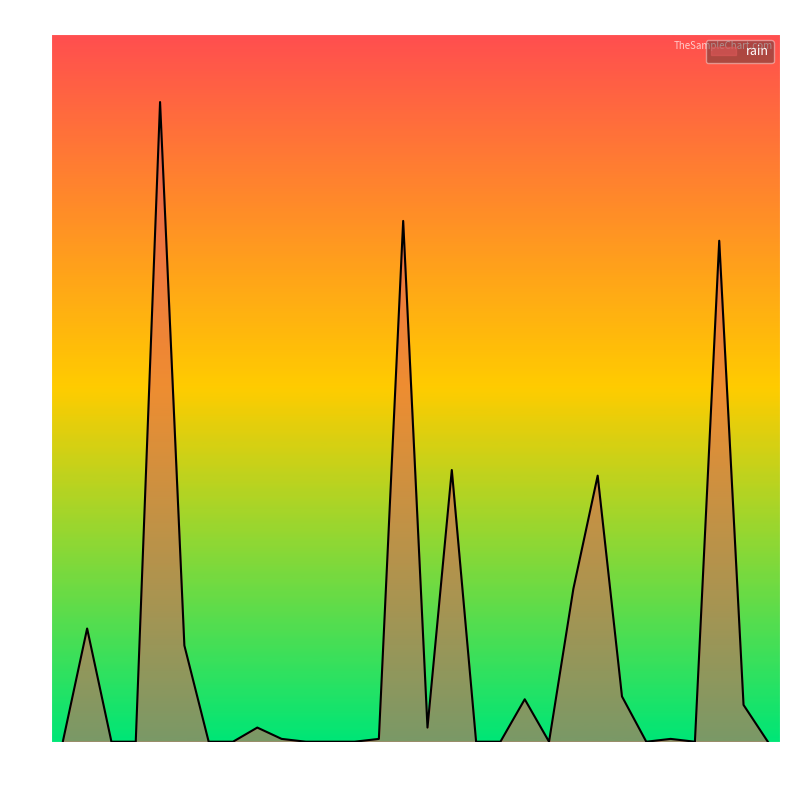

What is the difference between the maximum and minimum values?

45.2